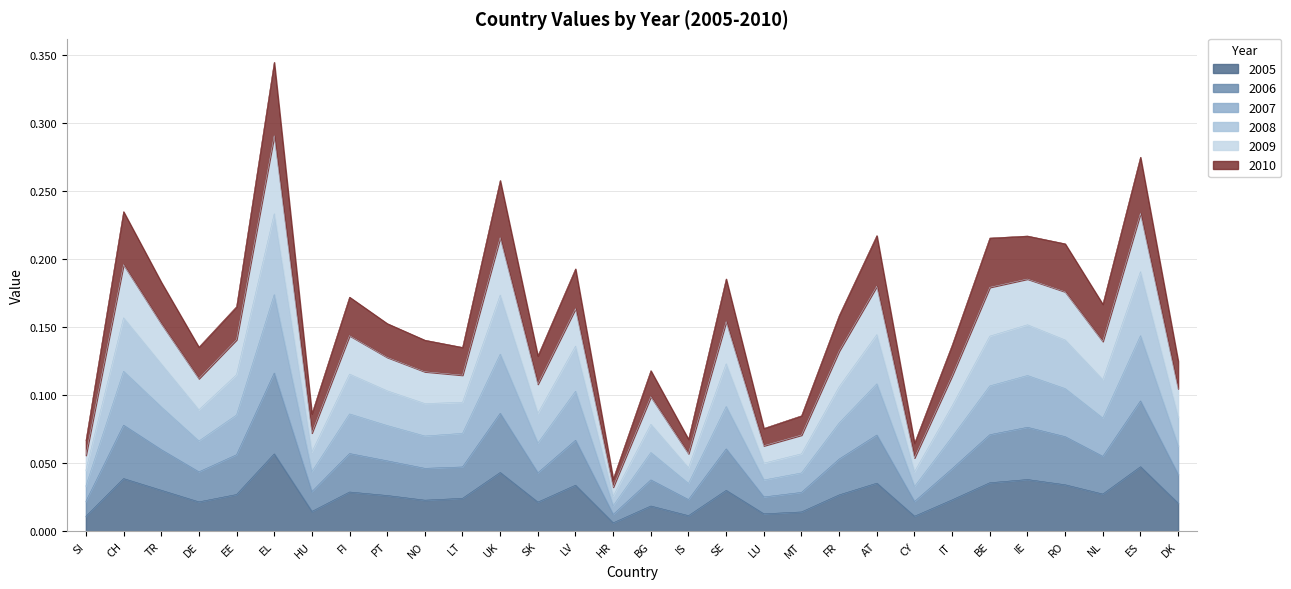

Which category has the highest value in the 2005 series?

EL